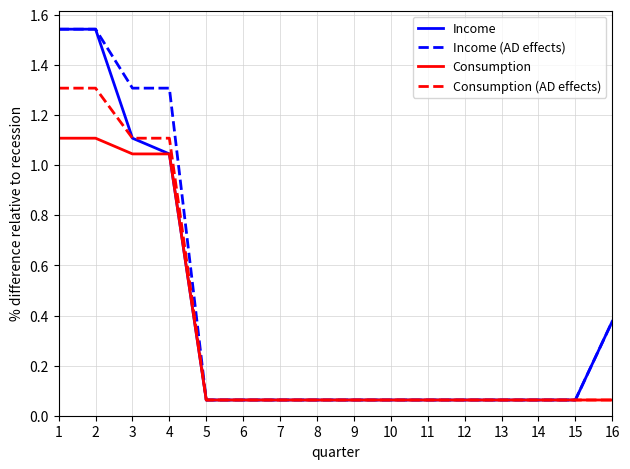

At how many categories does at least one series exceed 0?

16